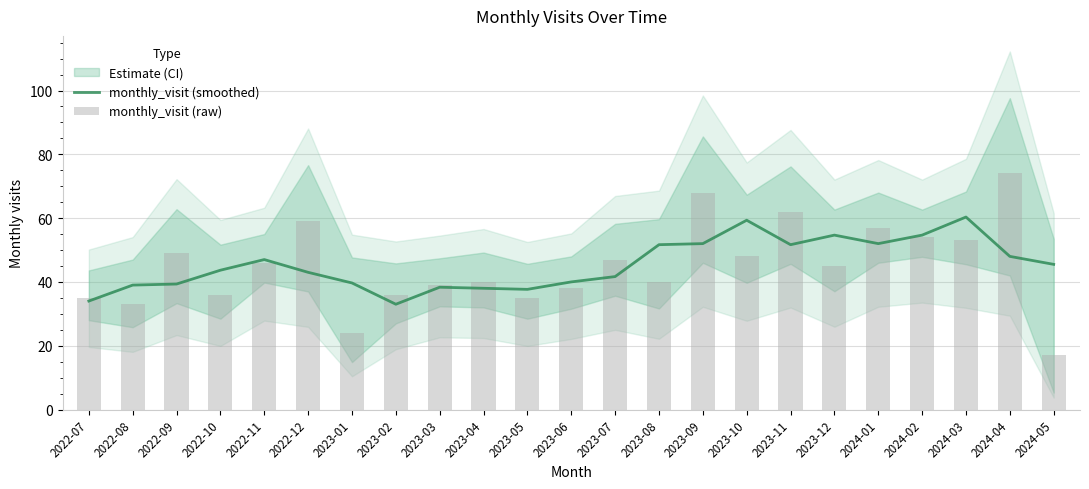

What is the approximate value of monthly_visit (smoothed) at 2022-12?

43.0